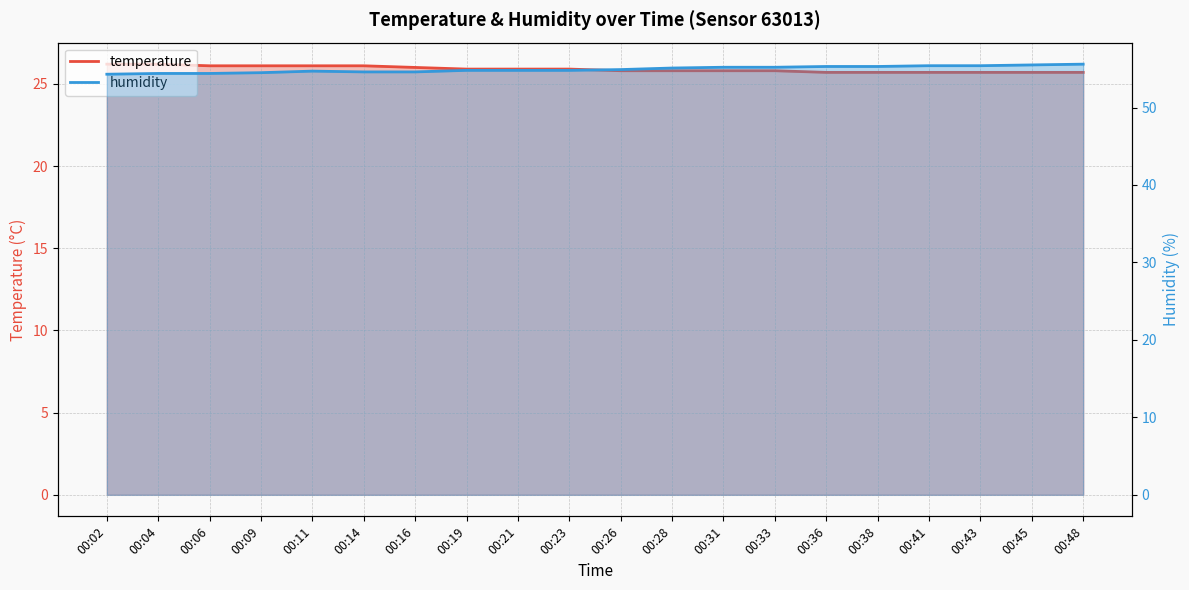

List the series in order of their overall mean, lowest first.

temperature, humidity